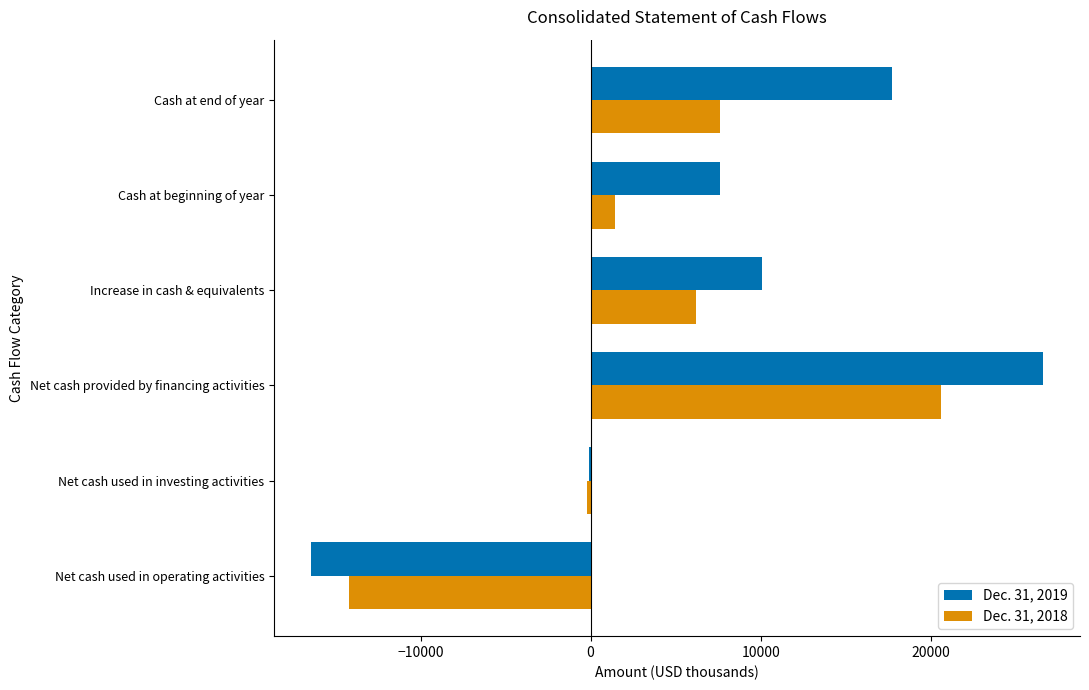

Which category has the highest value across all series?

Net cash provided by financing activities